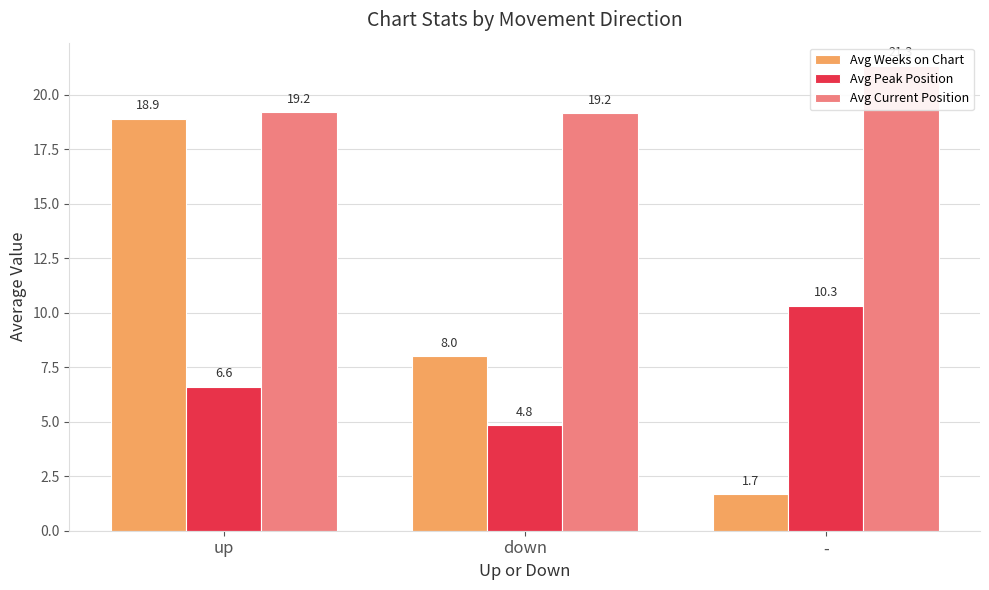

Reading right to left, extract all data points from this chart.

Avg Weeks on Chart: 1.7	8.0	18.9
Avg Peak Position: 10.3	4.8	6.6
Avg Current Position: 21.3	19.2	19.2